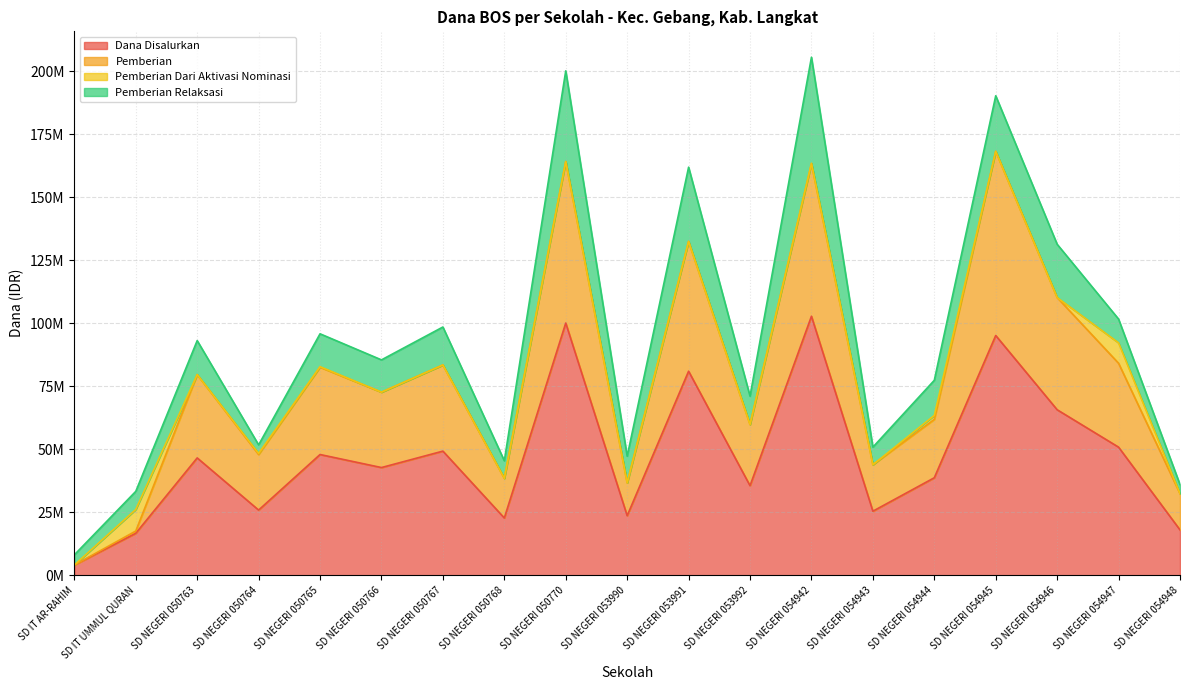

Rank the categories by Dana Disalurkan value from lowest to highest.

SD IT AR-RAHIM, SD IT UMMUL QURAN, SD NEGERI 054948, SD NEGERI 050768, SD NEGERI 053990, SD NEGERI 054943, SD NEGERI 050764, SD NEGERI 053992, SD NEGERI 054944, SD NEGERI 050766, SD NEGERI 050763, SD NEGERI 050765, SD NEGERI 050767, SD NEGERI 054947, SD NEGERI 054946, SD NEGERI 053991, SD NEGERI 054945, SD NEGERI 050770, SD NEGERI 054942